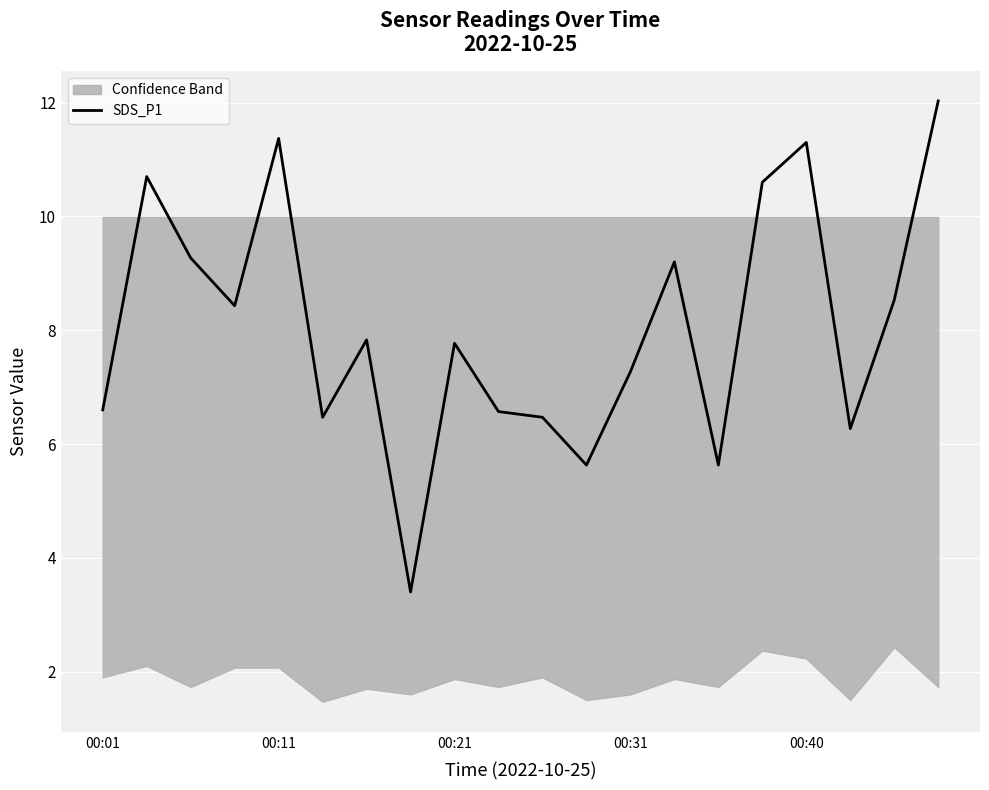

What is the change in value from 11 to 13?

+3.6